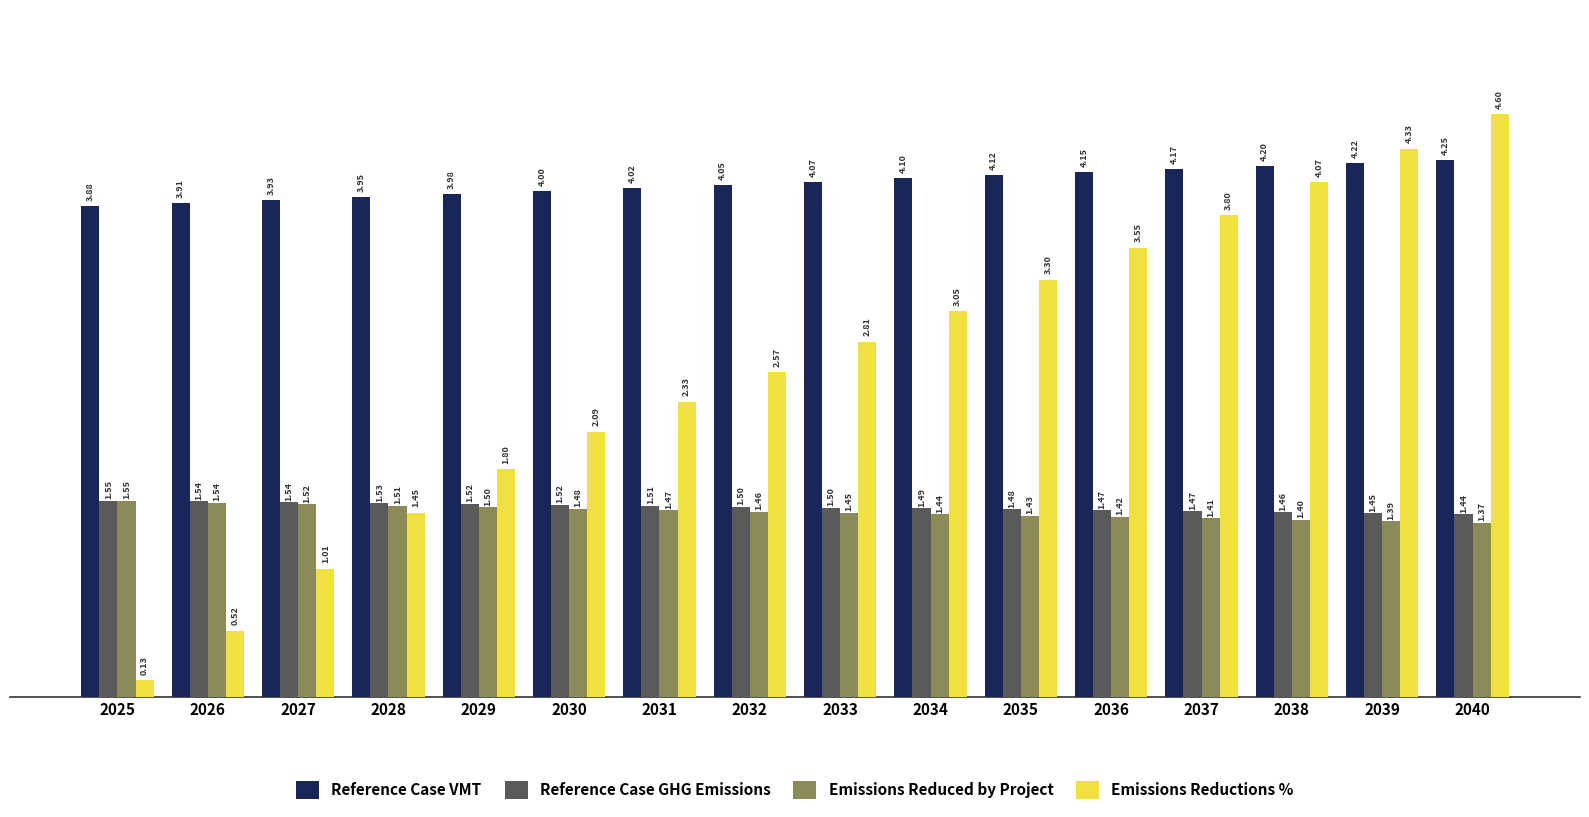

Does the chart contain any negative values?

No